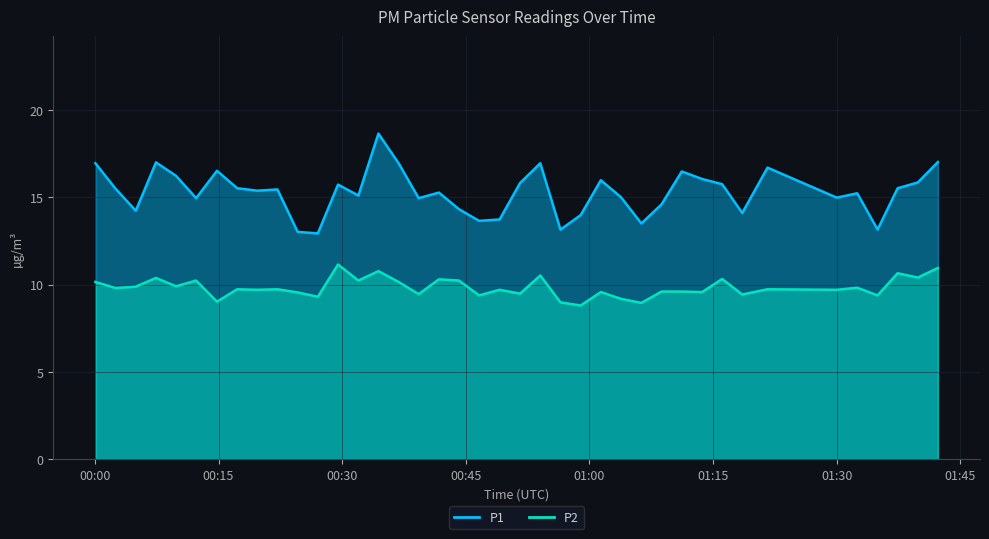

Where is the first local minimum for P2?

2023-09-12T00:02:32